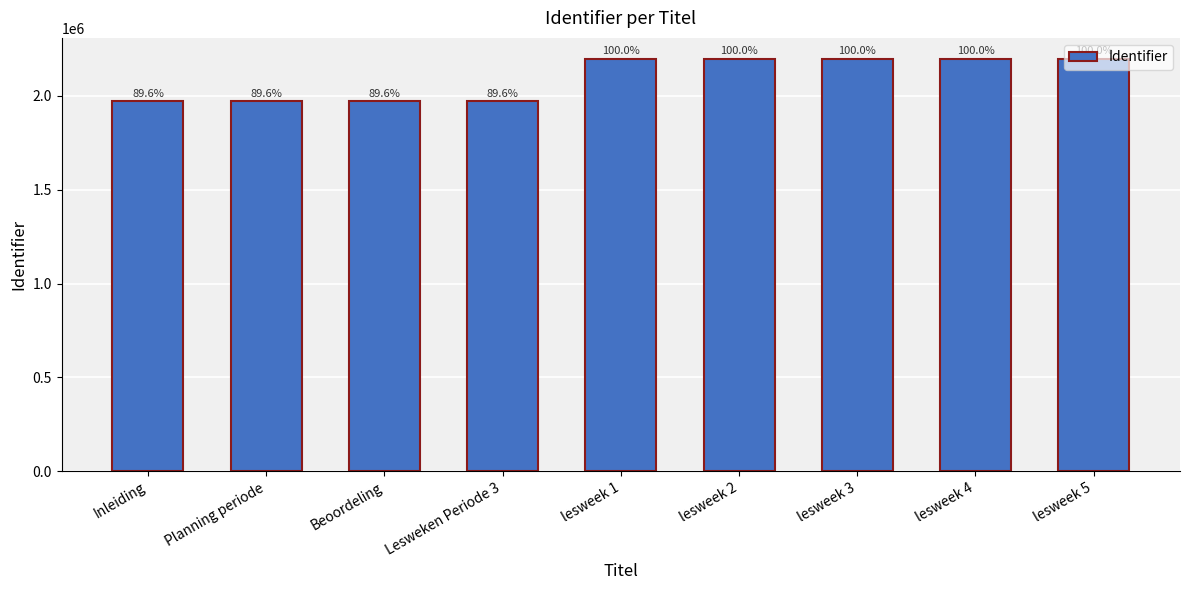

Does the chart contain any negative values?

No